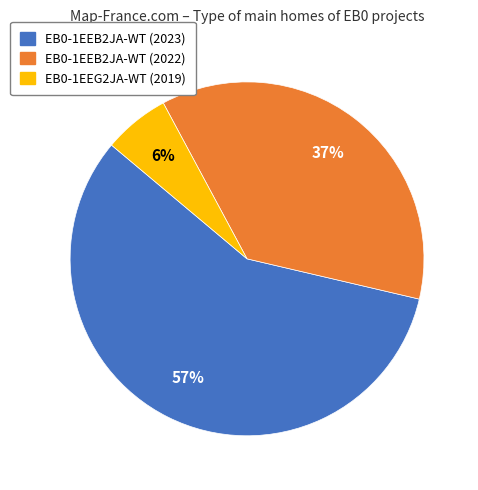

To the nearest percent, what portion does EB0-1EEG2JA-WT (2019) represent?

6%